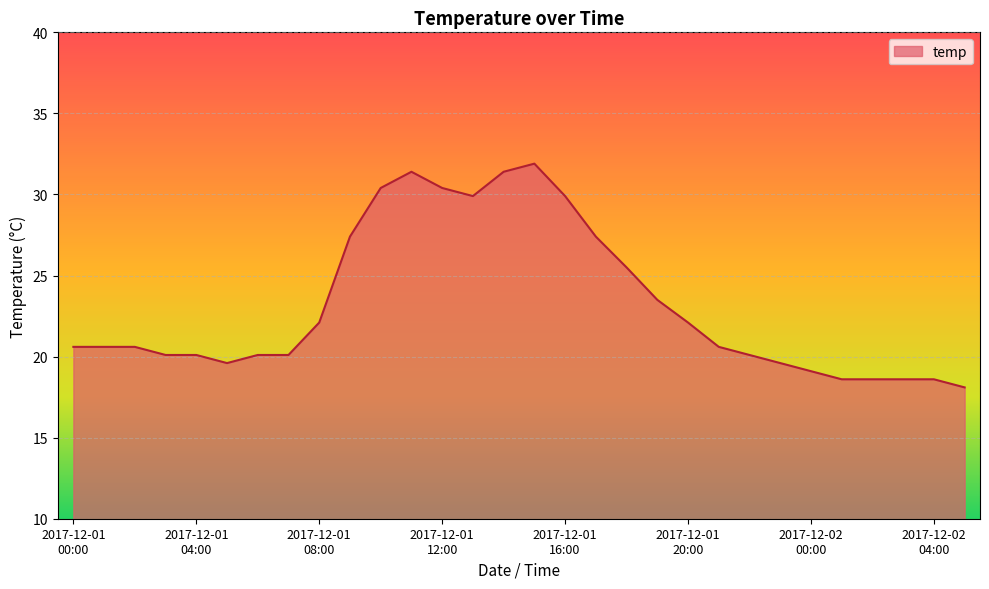

What is the minimum value shown in the chart?

18.1